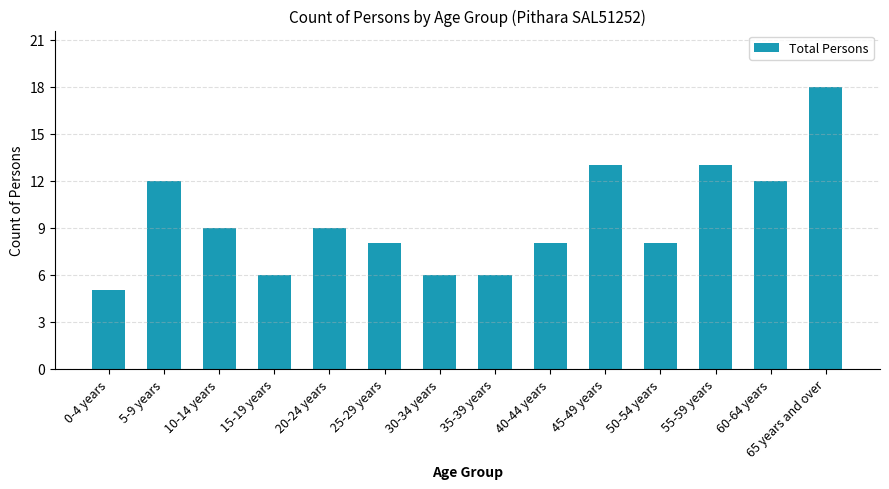

Is it true that the value at 60-64 years is 8?

False